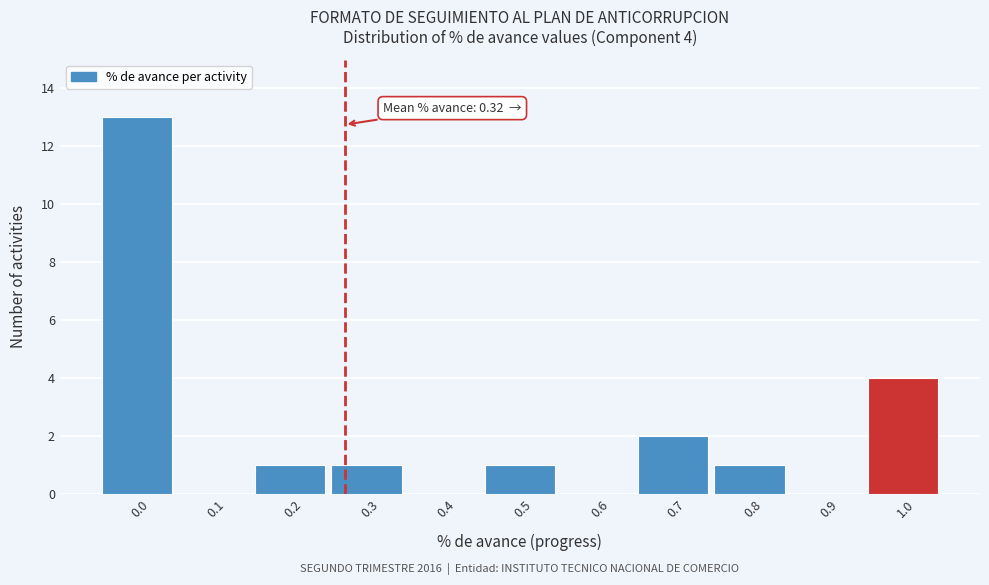

Reading right to left, transcribe all the data shown in this chart.

1.0=4	0.9=0	0.8=1	0.7=2	0.6=0	0.5=1	0.4=0	0.3=1	0.2=1	0.1=0	0.0=13